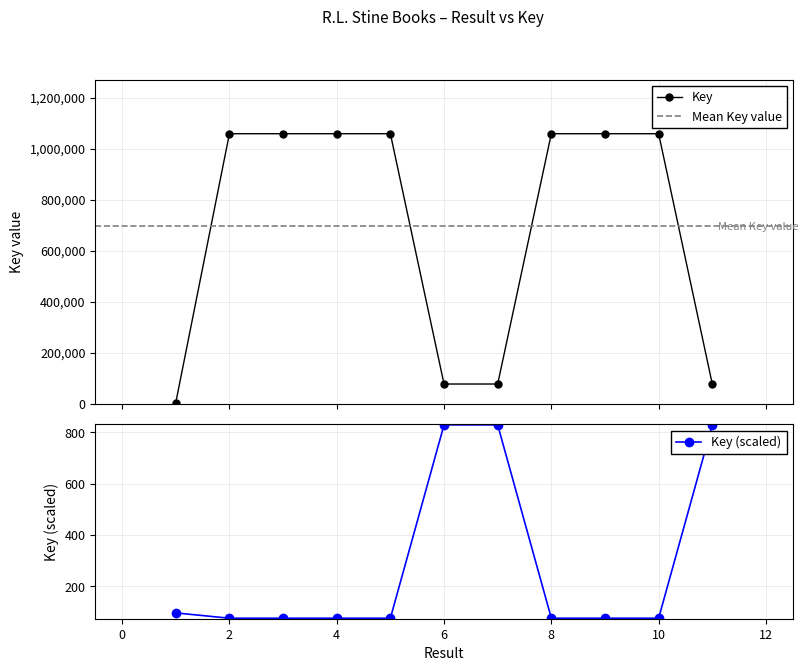

Reading left to right, transcribe all the data shown in this chart.

3678	1058515	1058517	1058513	1058511	76958	76960	1058504	1058507	1058509	76956